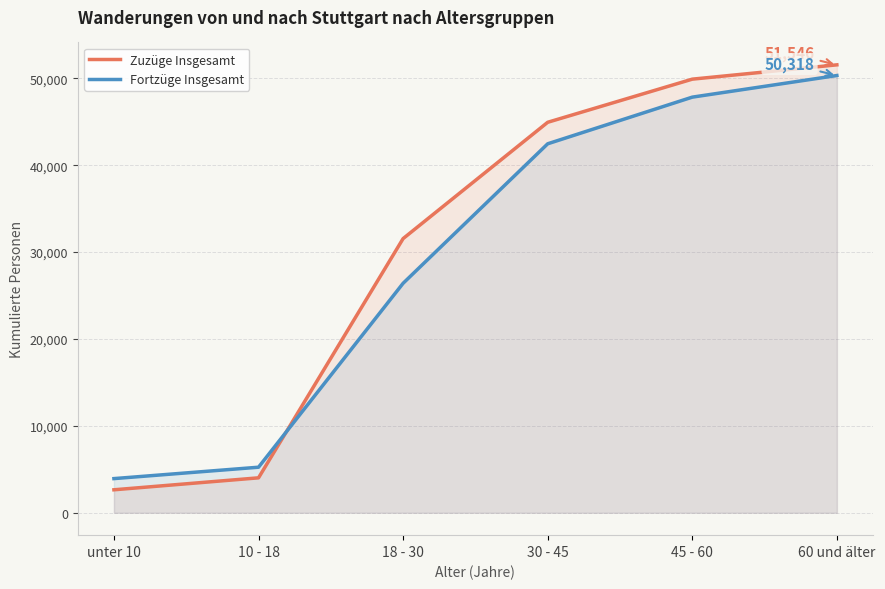

True or false: Fortzüge Insgesamt has more than 1 points higher than both neighbors.

False